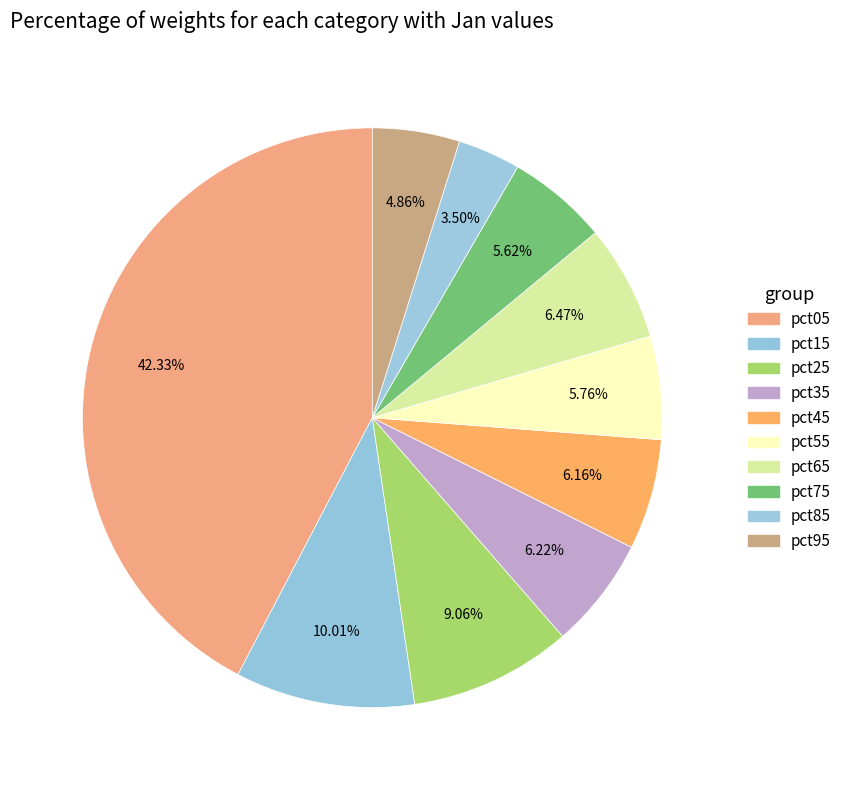

To the nearest percent, what is the difference between the pct75 and pct95 slice percentages?

1%